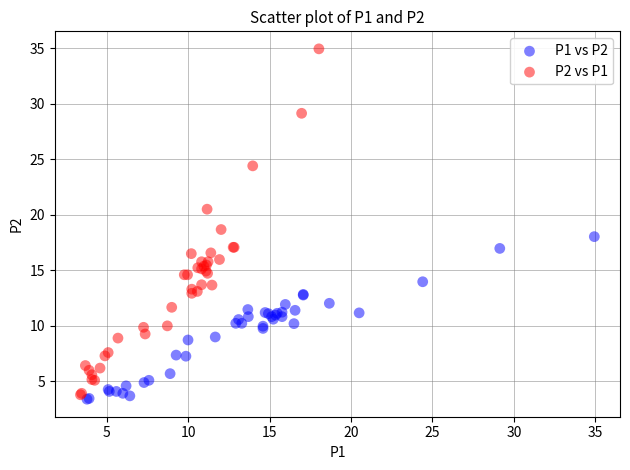

Which series reaches the maximum Y coordinate?

P2 vs P1